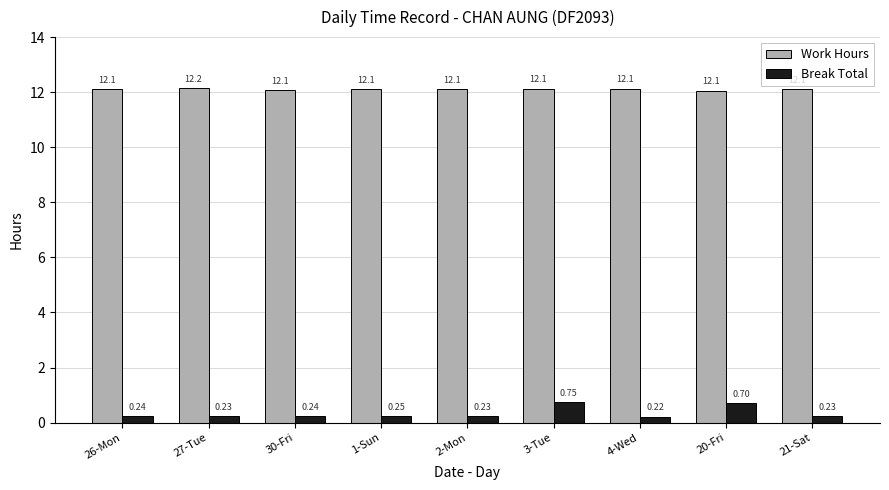

Rank the series at 21-Sat from highest to lowest value.

Work Hours, Break Total